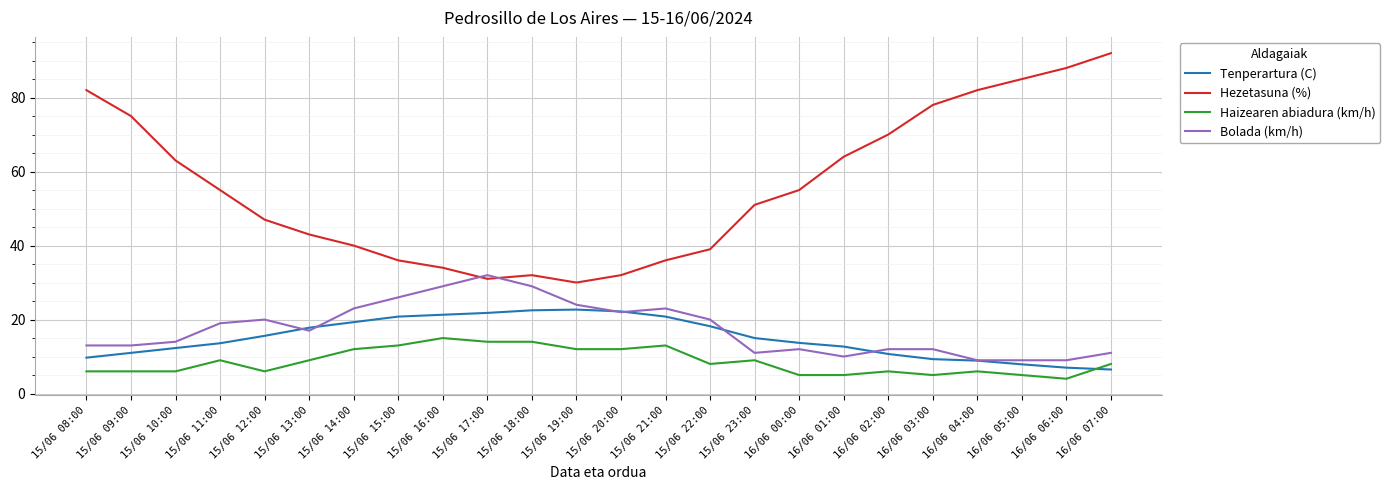

What is the smallest value displayed?

4.0